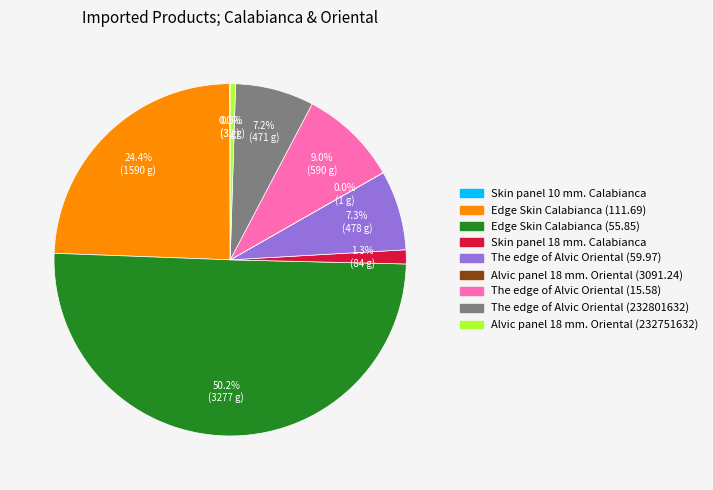

Which category accounts for the majority?

Edge Skin Calabianca (55.85)